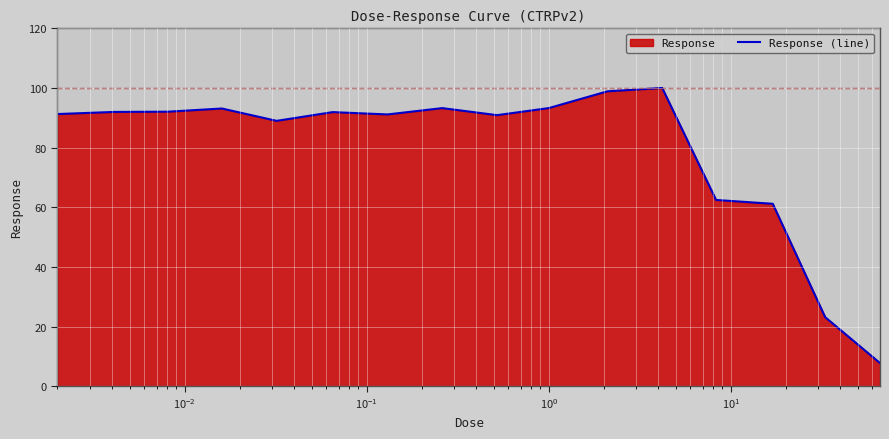

What is the minimum value shown in the chart?

7.8